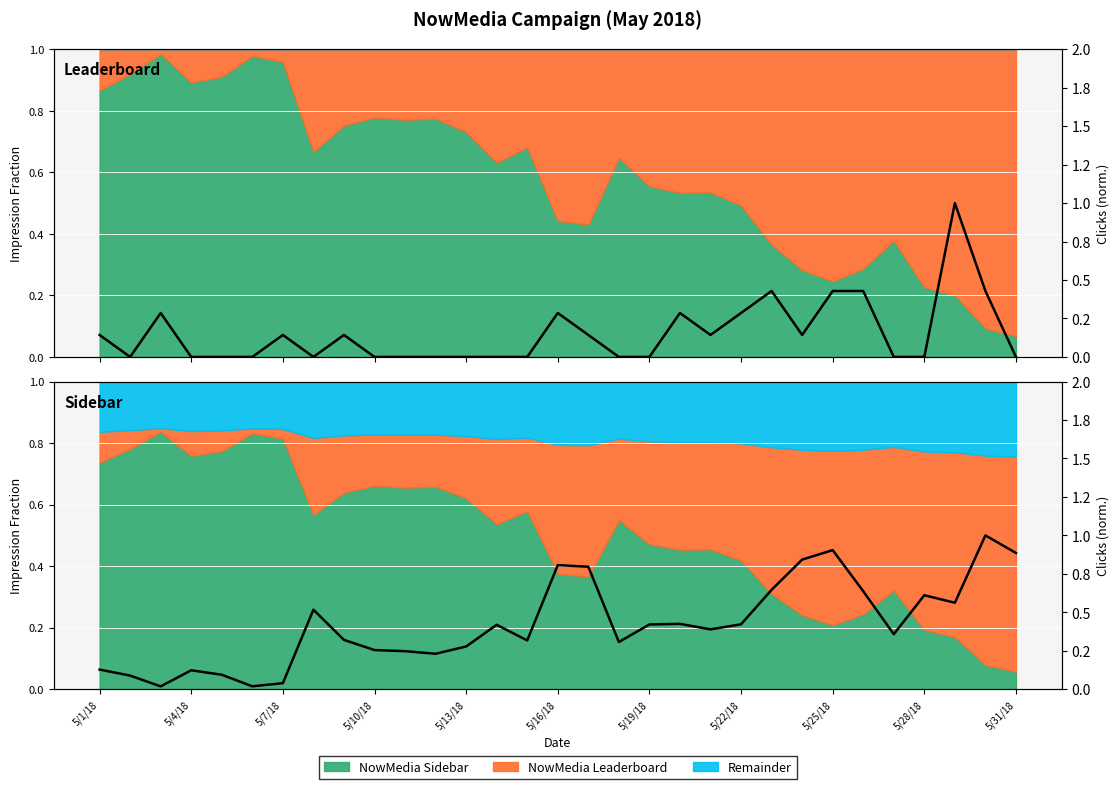

At which label is the value closest to 0?

5/7/18